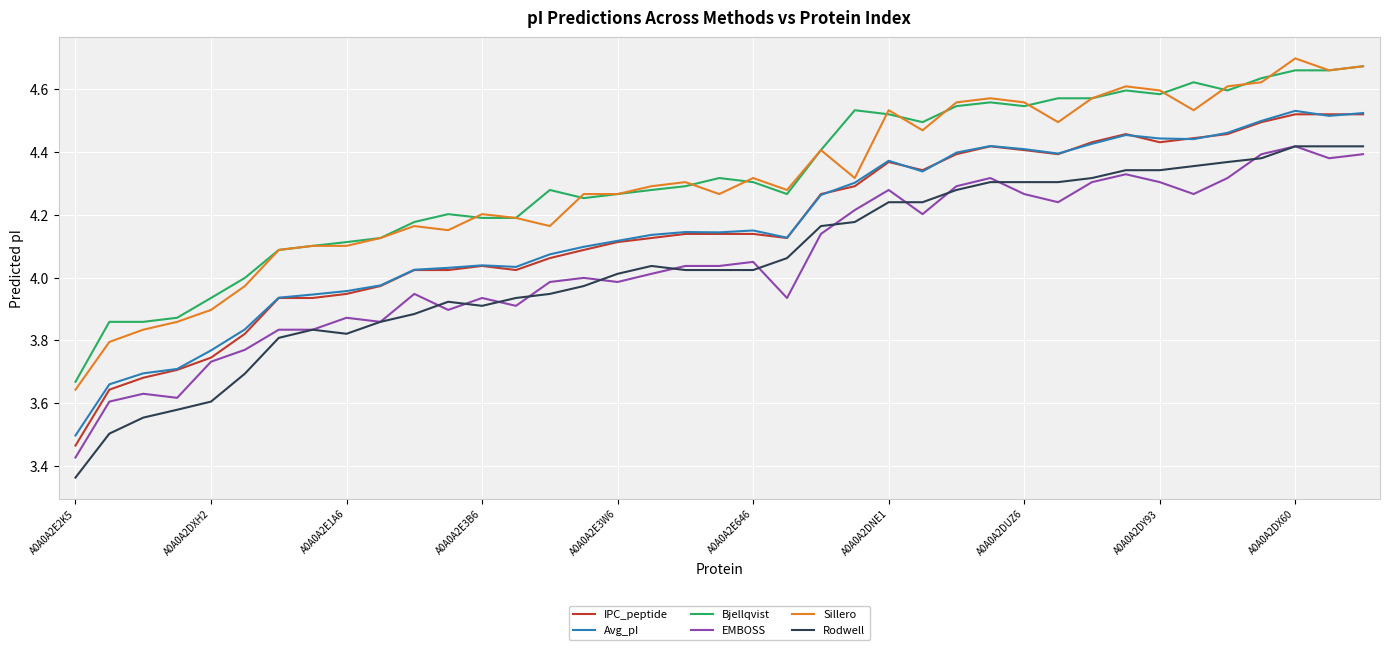

True or false: IPC_peptide and Bjellqvist cross at least once.

False